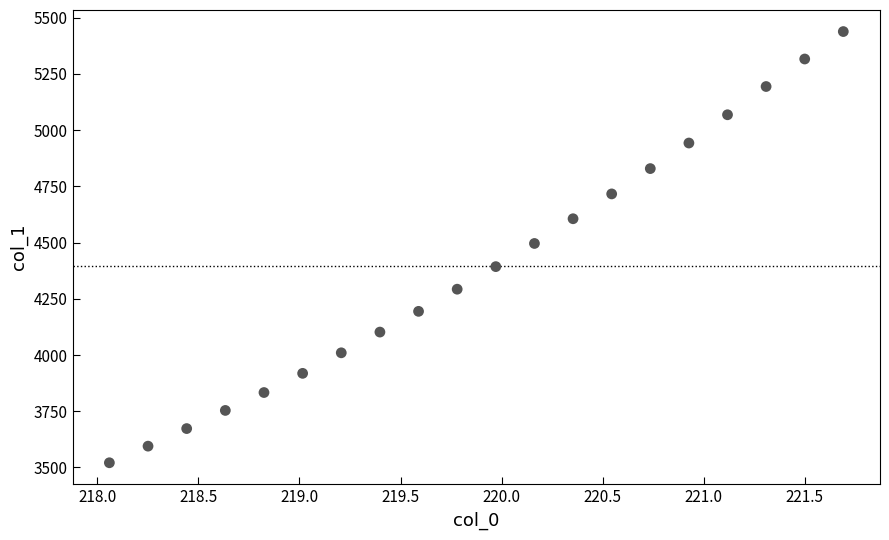

What is the range of X values (max minus min)?

3.6